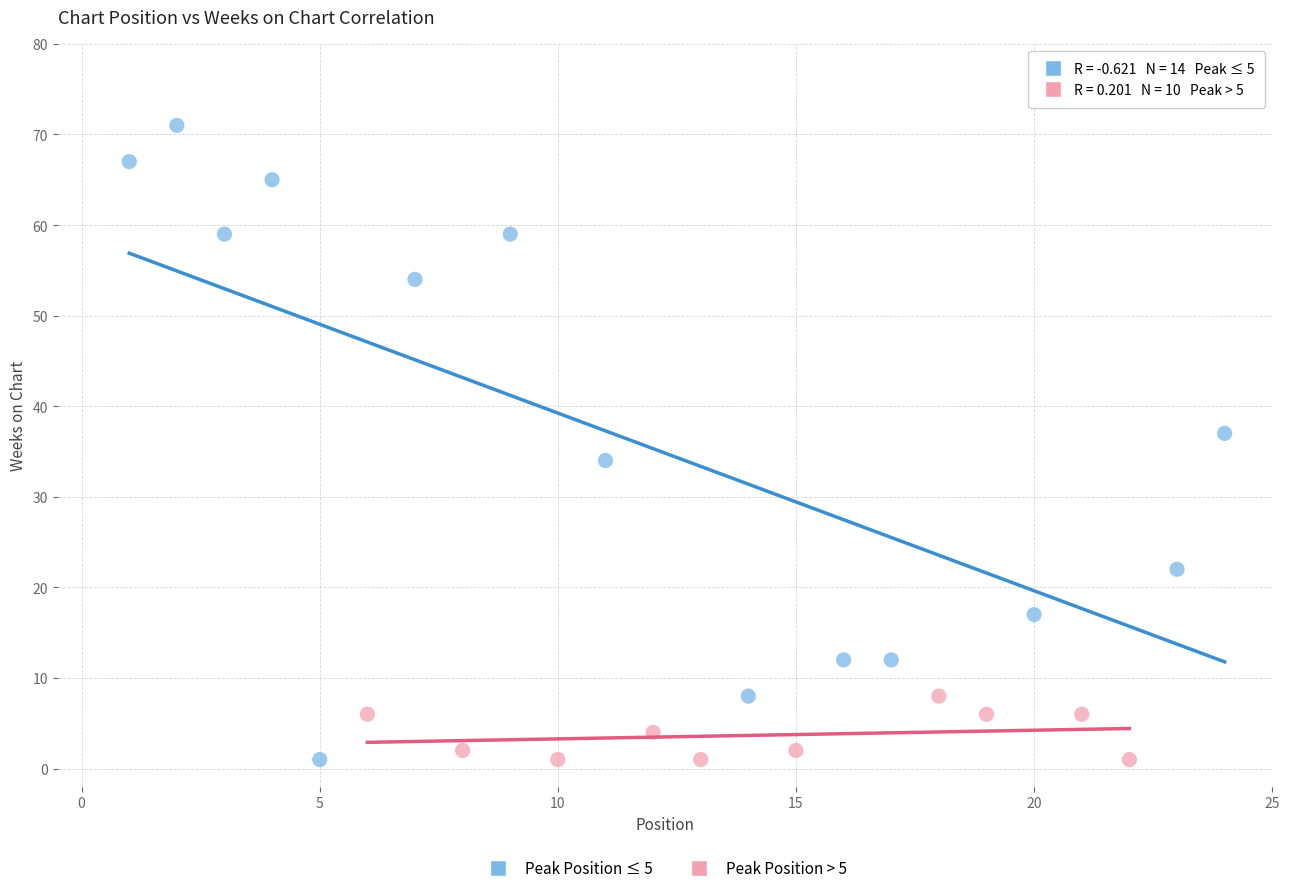

Which series has the widest spread of Y values?

Peak Position ≤ 5